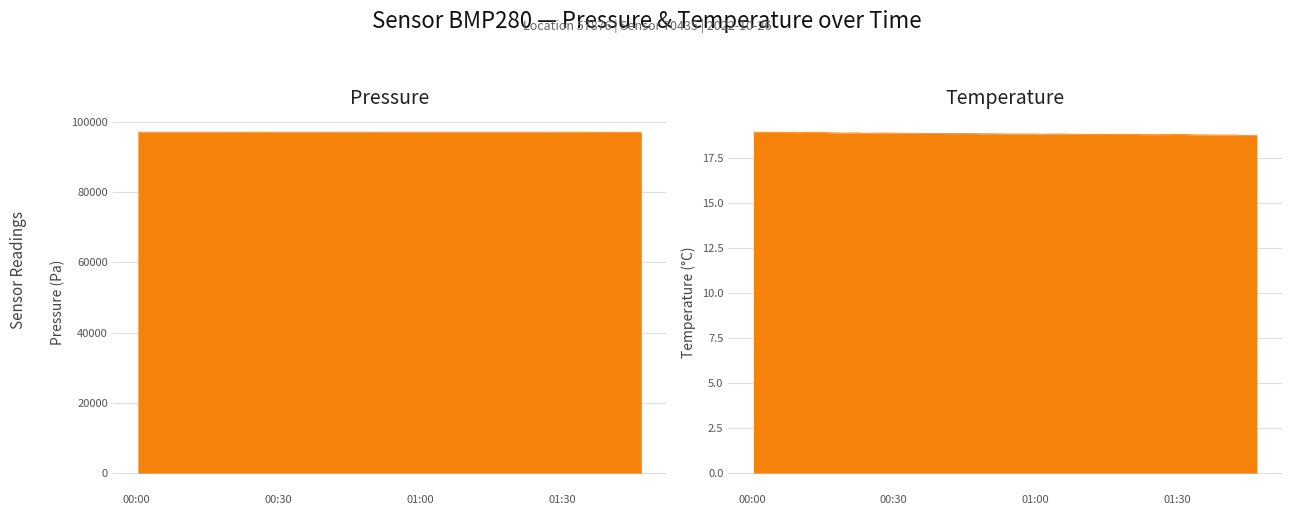

At which label does pressure first exceed 97032?

00:00